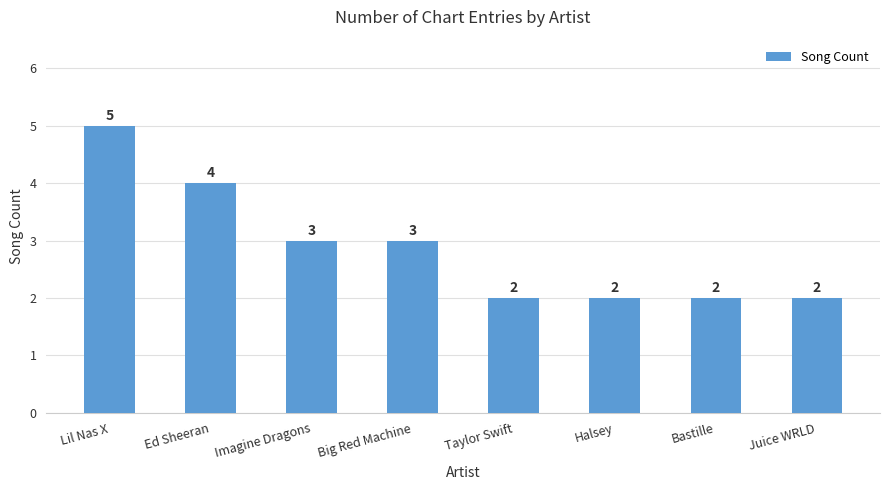

What value does the data have at Halsey?

2